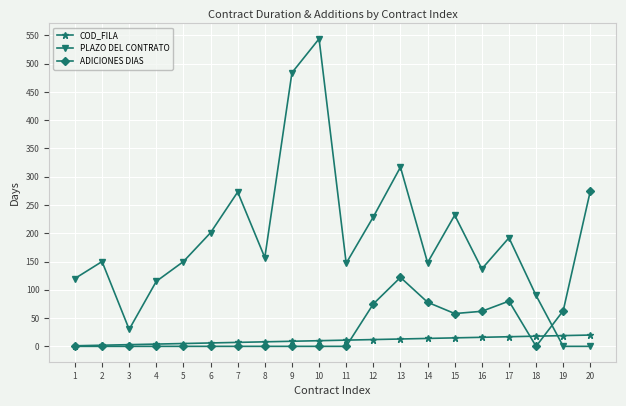

The PLAZO DEL CONTRATO series shows 36 at 18. True or false?

False